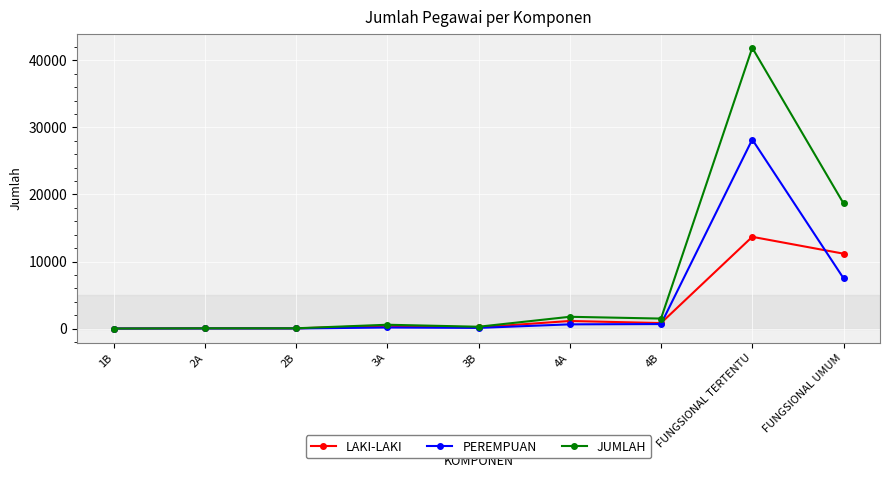

How many categories are shown in the chart?

9